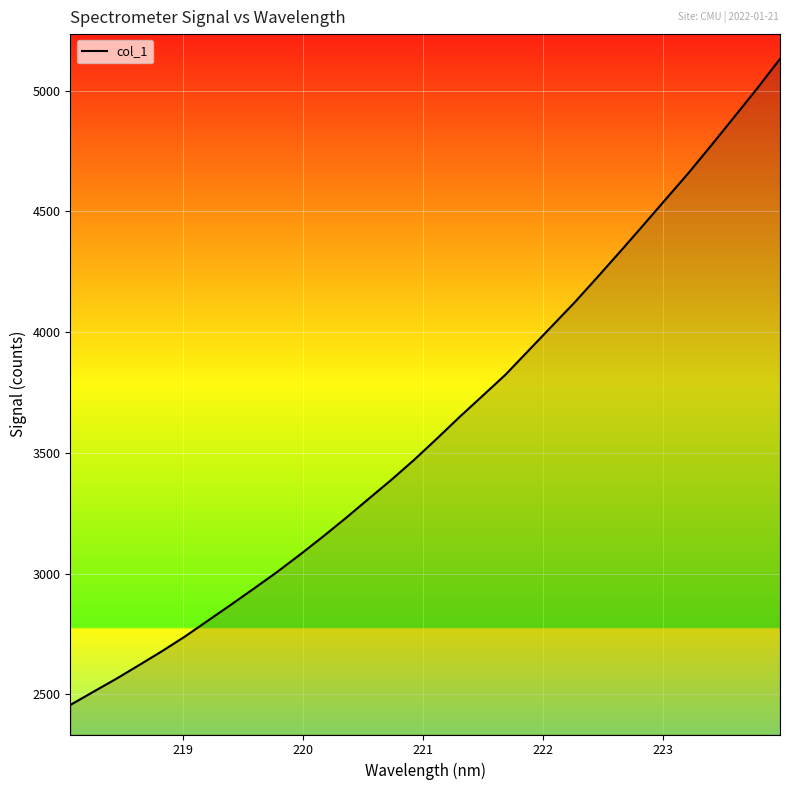

What is the greatest value displayed?

5131.6